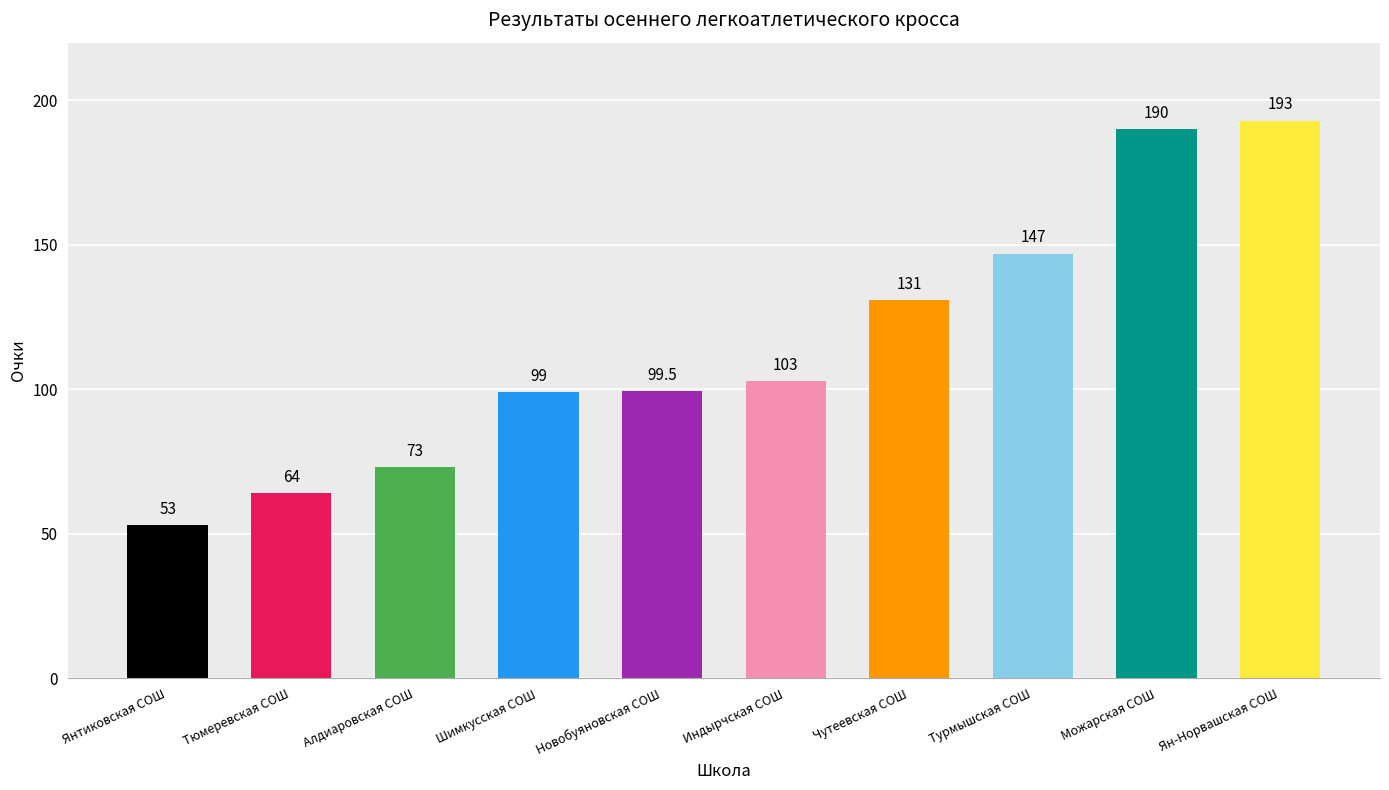

What is the change in value from Тюмеревская СОШ to Ян-Норвашская СОШ?

+129.0